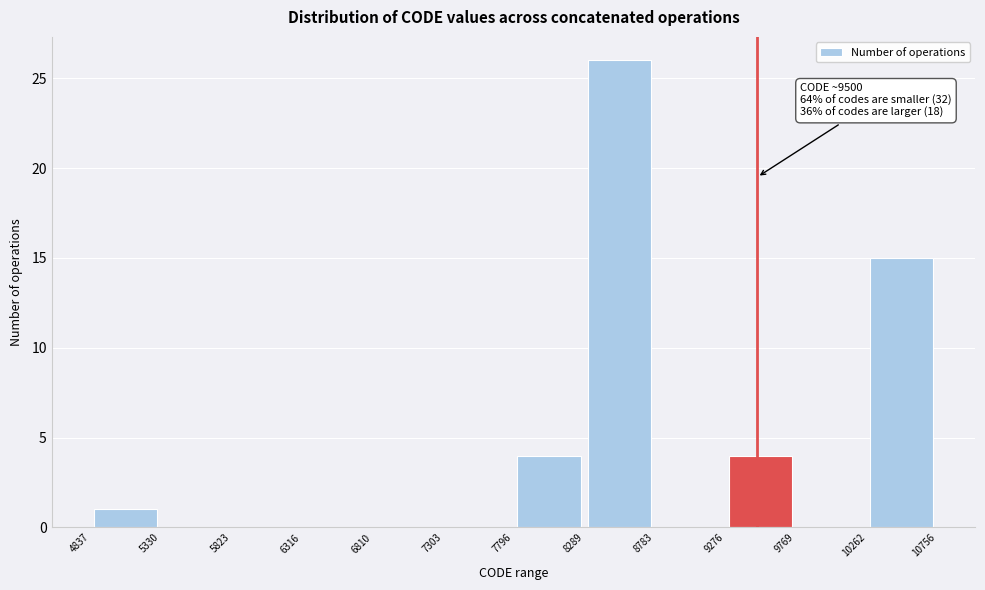

Which range on the x-axis has the tallest bar?

8289 to 8783